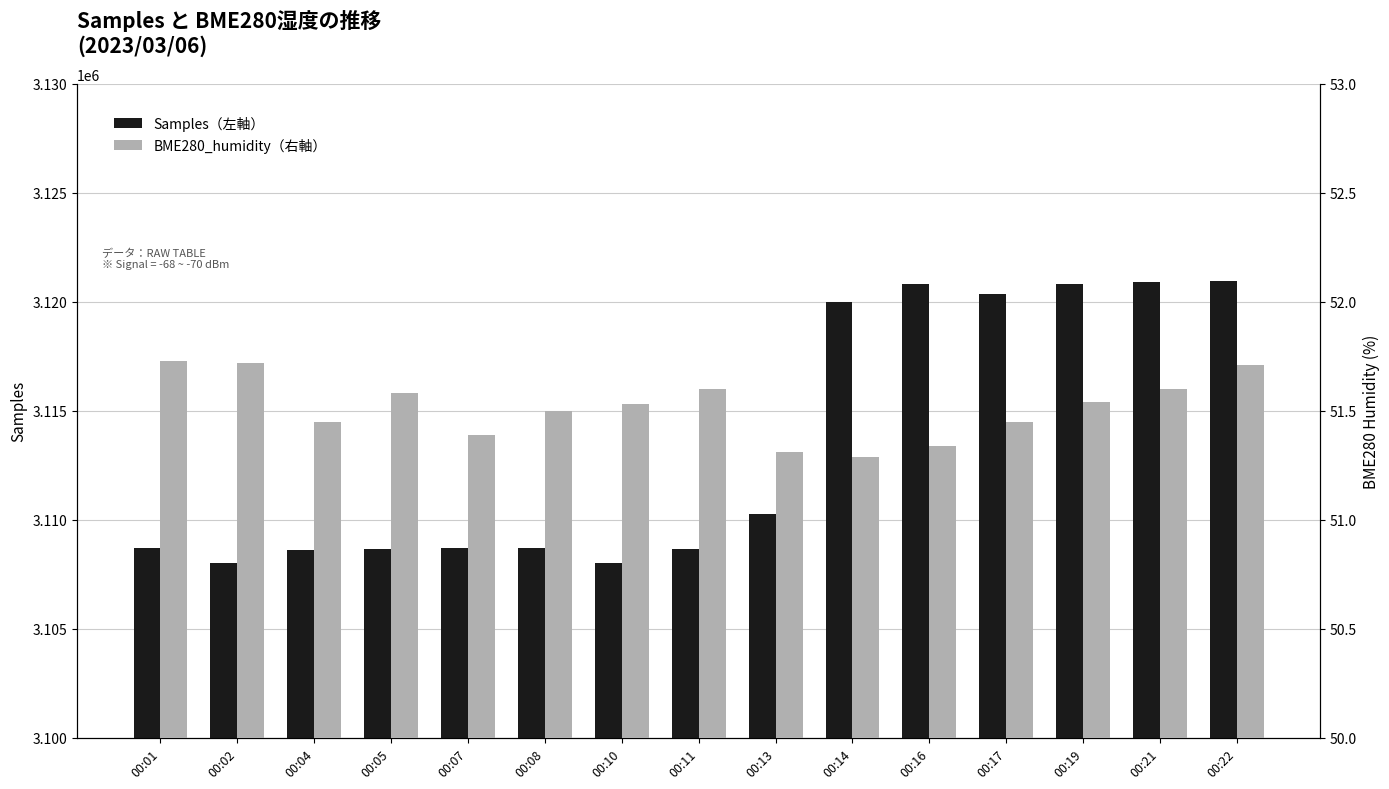

What is the sum of all Samples（左軸） values?

46702183.0